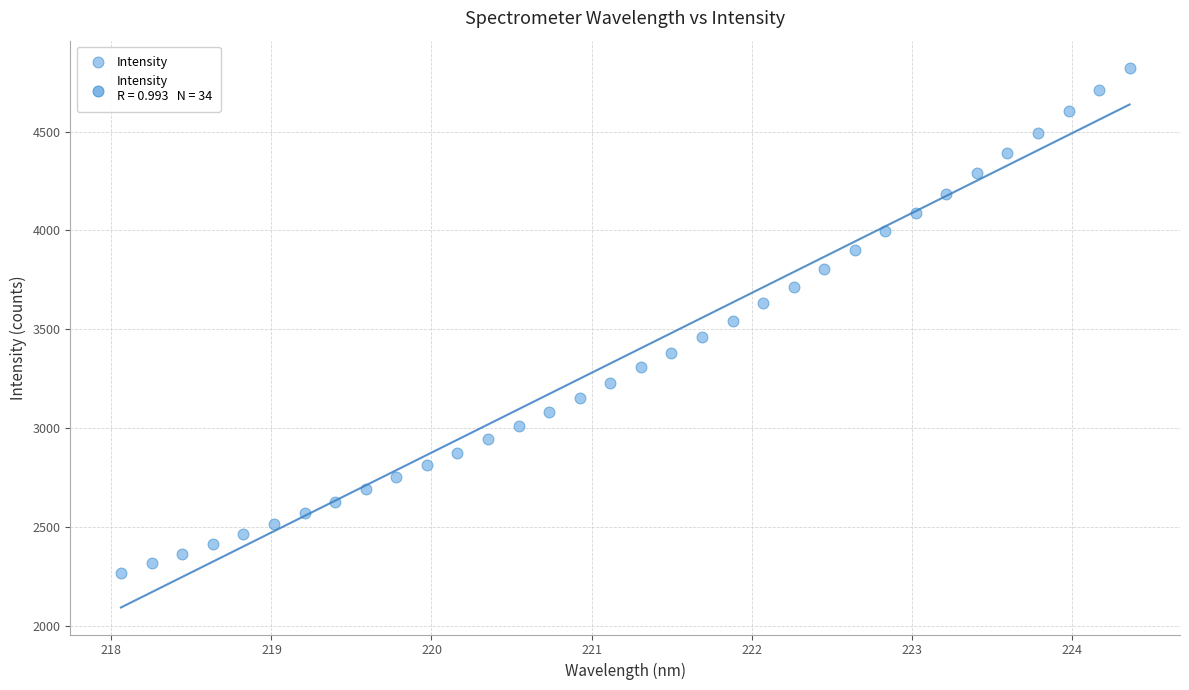

What is the range of Y values (max minus min)?

2554.3